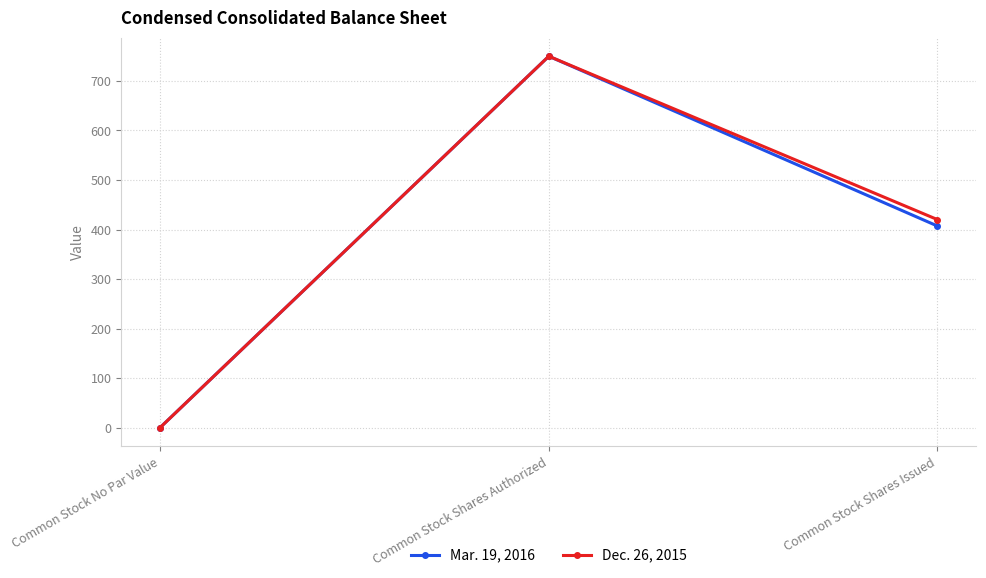

What is the difference between the maximum and minimum values in the Dec. 26, 2015 series?

750